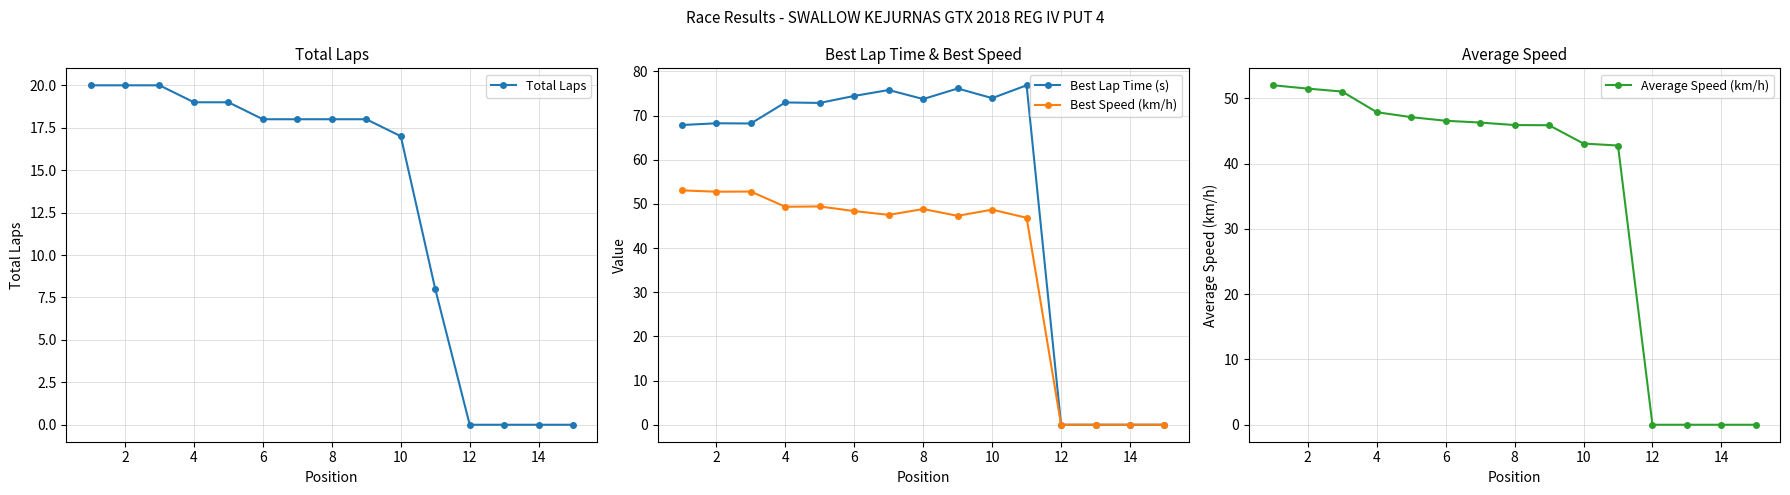

True or false: Total Laps has more than 0 interior local peaks.

False